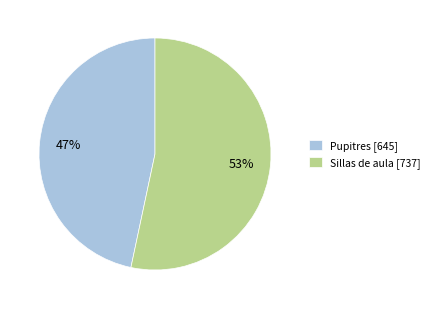

Which category has the biggest portion of the pie?

Sillas de aula